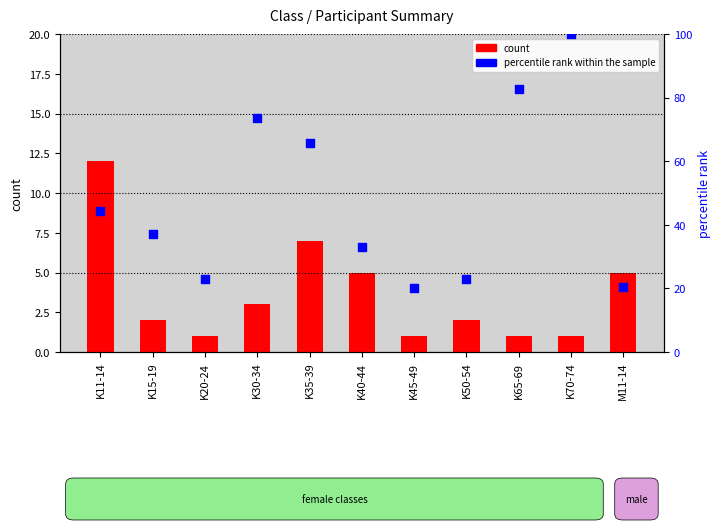

At how many categories does at least one series exceed 13?

11